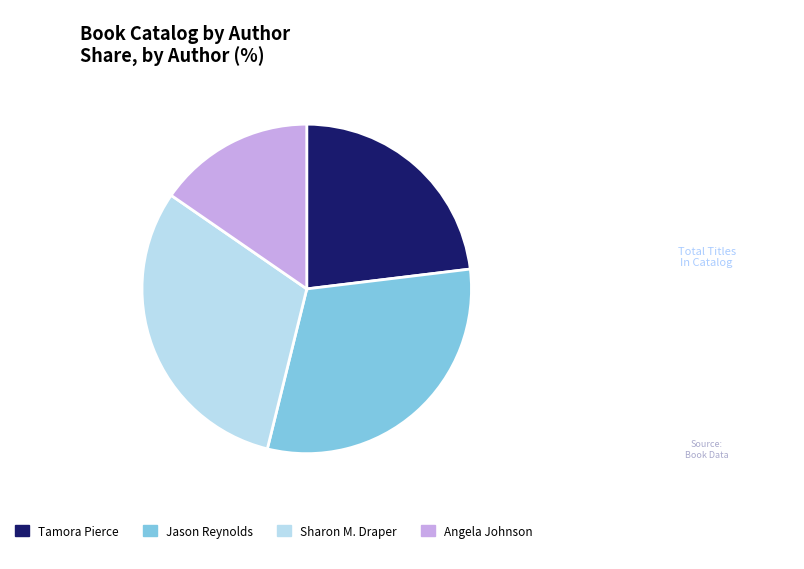

The Jason Reynolds slice represents 31% of the pie. True or false?

True